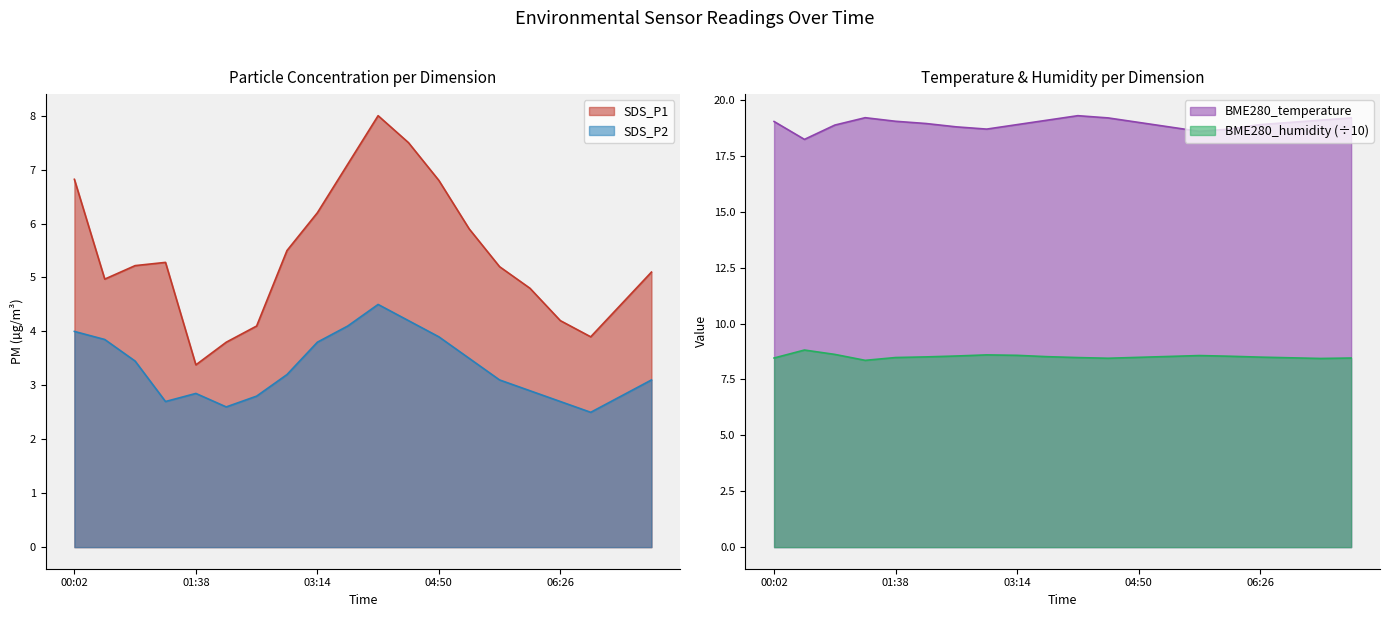

The BME280_temperature series shows 11.3 at 02:50. True or false?

False